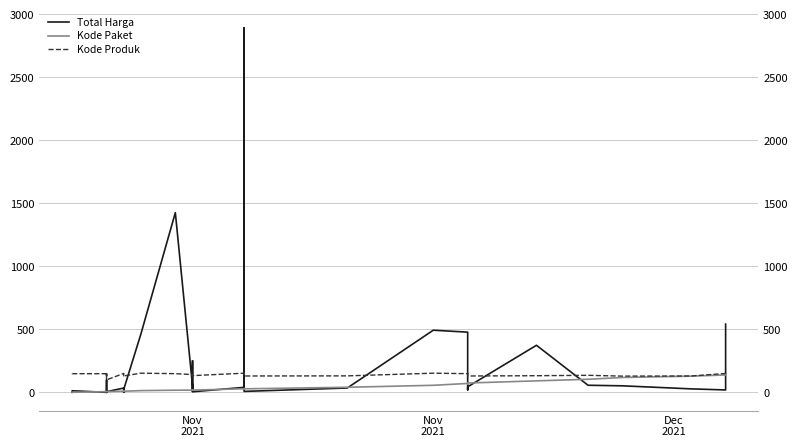

Rank the series by their average value, from highest to lowest.

Total Harga, Kode Produk, Kode Paket